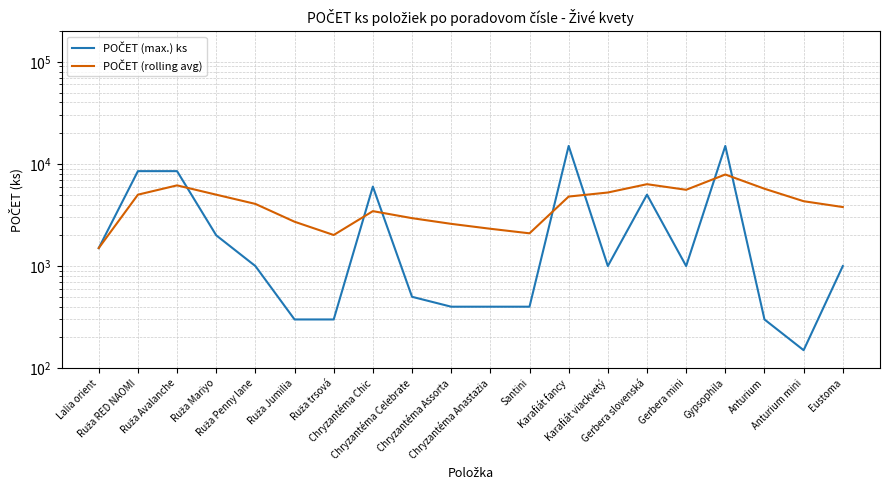

What is the value of the POČET (rolling avg) point at the 1st from the left?

1500